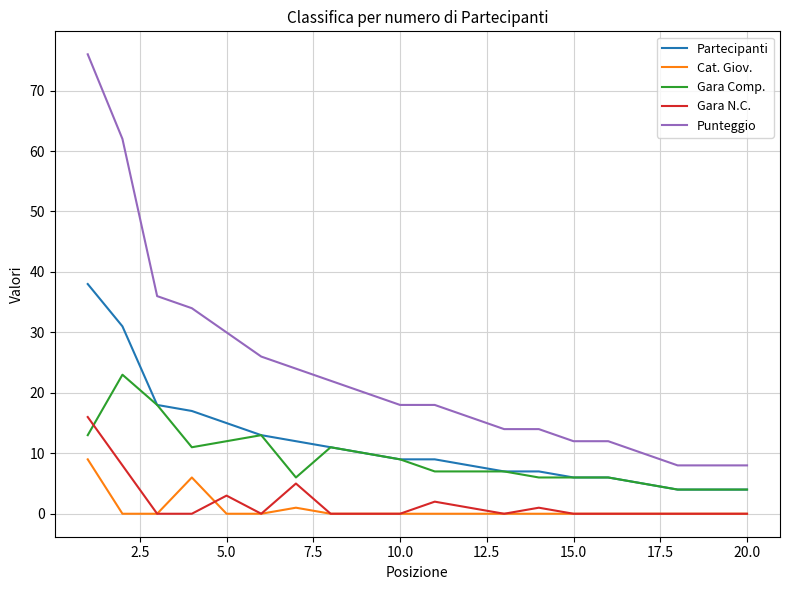

Which series has the largest total across all categories?

Punteggio